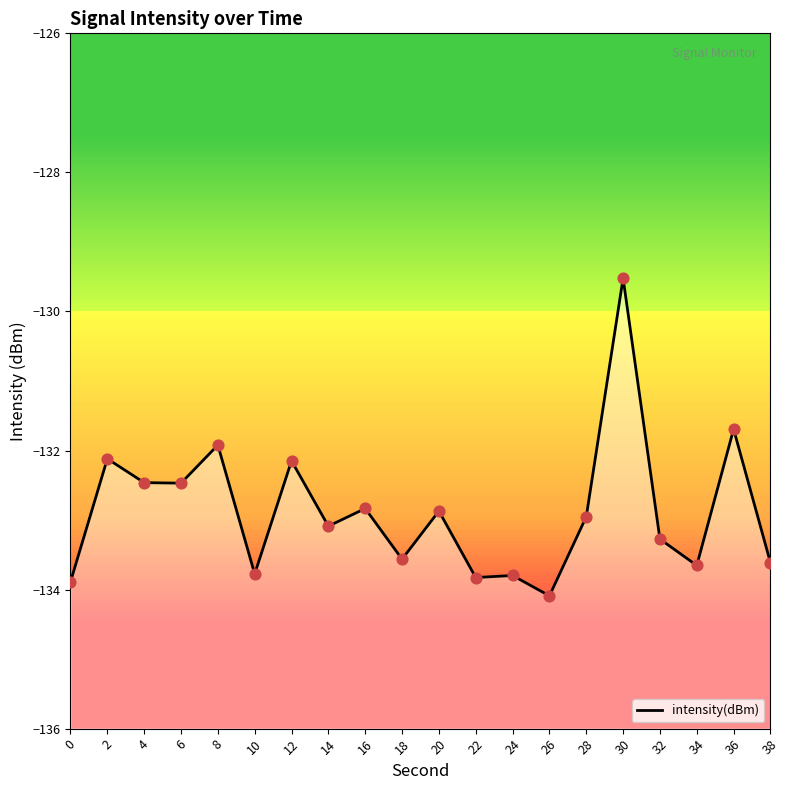

What is the change in value from 12 to 36?

+0.5